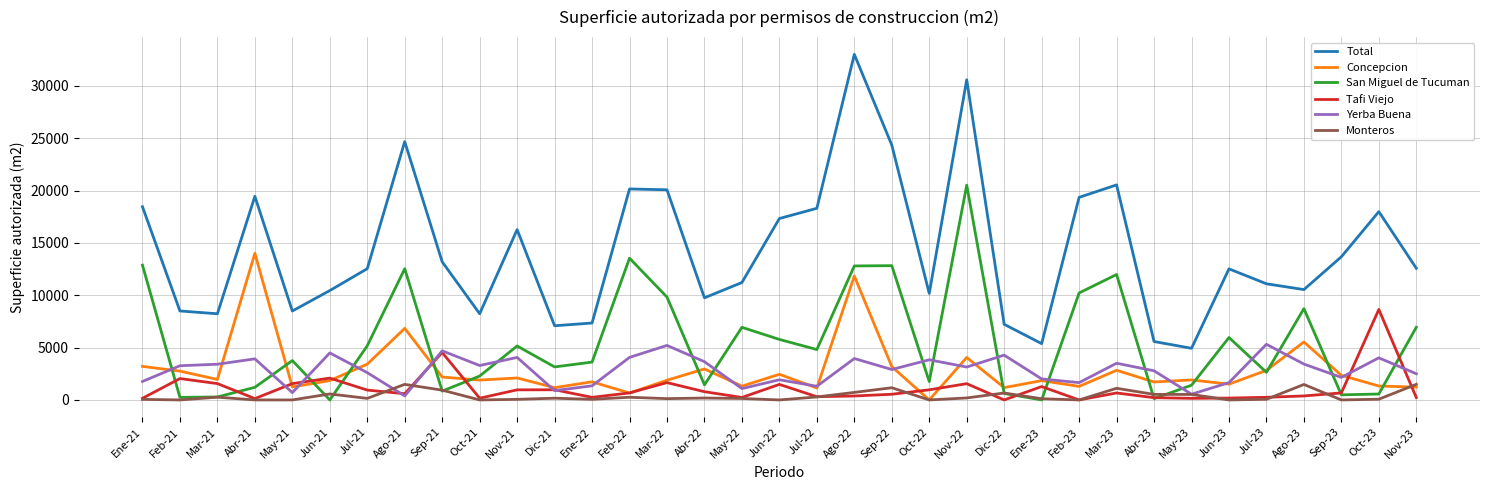

Is the value of San Miguel de Tucuman at Ago-23 greater than the value of Concepcion at Jul-23?

Yes